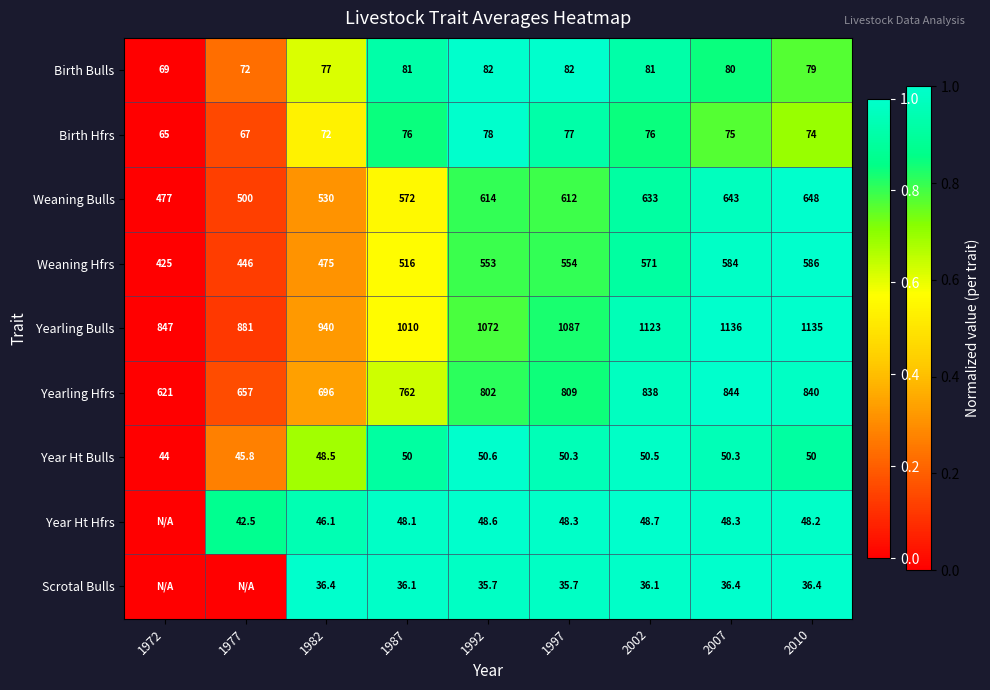

How many data points in Yearling Hfrs are less than 802?

4